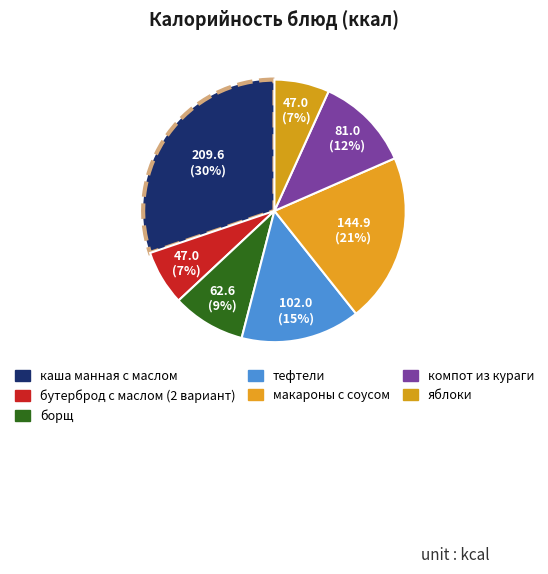

How many slices are in this pie chart?

7